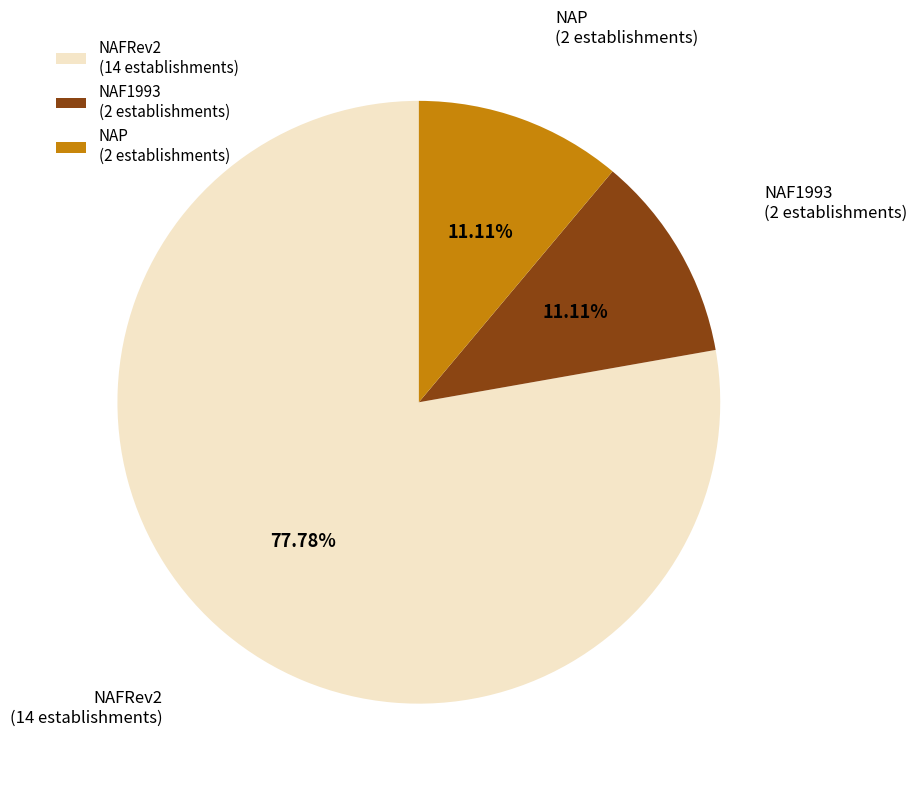

What is the ratio of the value at NAFRev2 (14 establishments) to the value at NAP (2 establishments)?

7.0